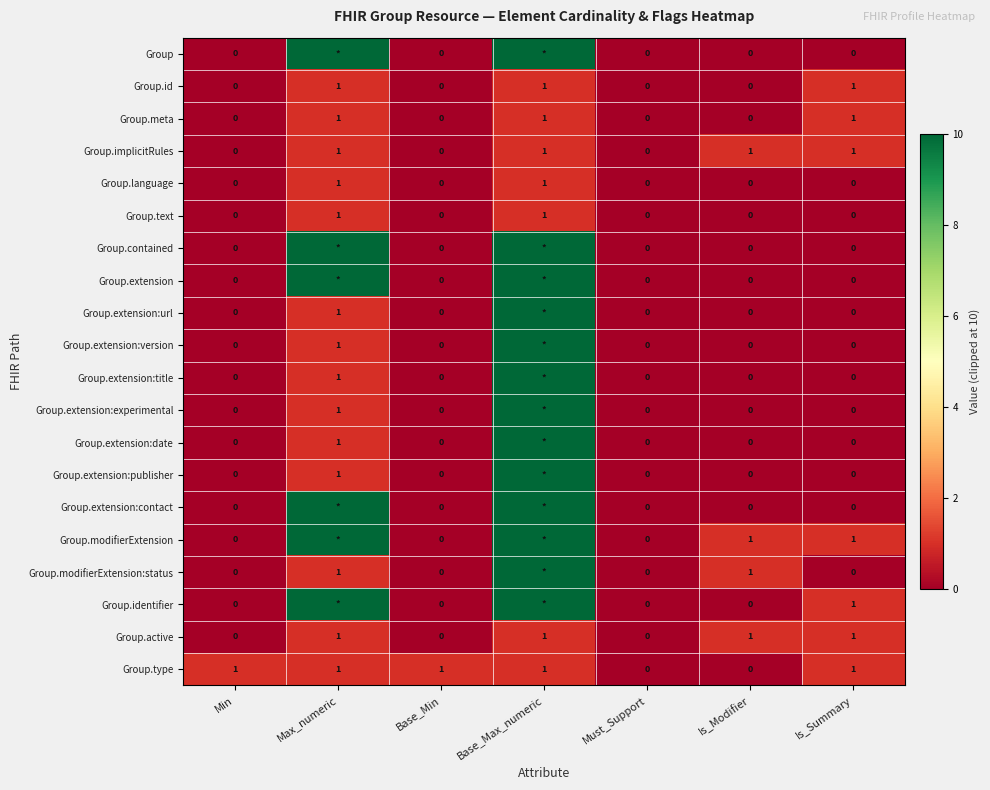

The Group.id series shows 1 at Is_Summary. True or false?

True